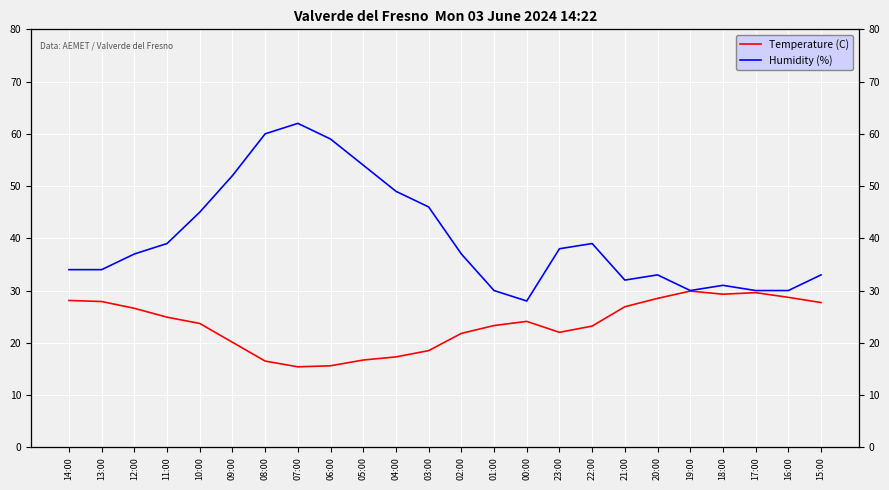

How many lines are shown in the chart?

2